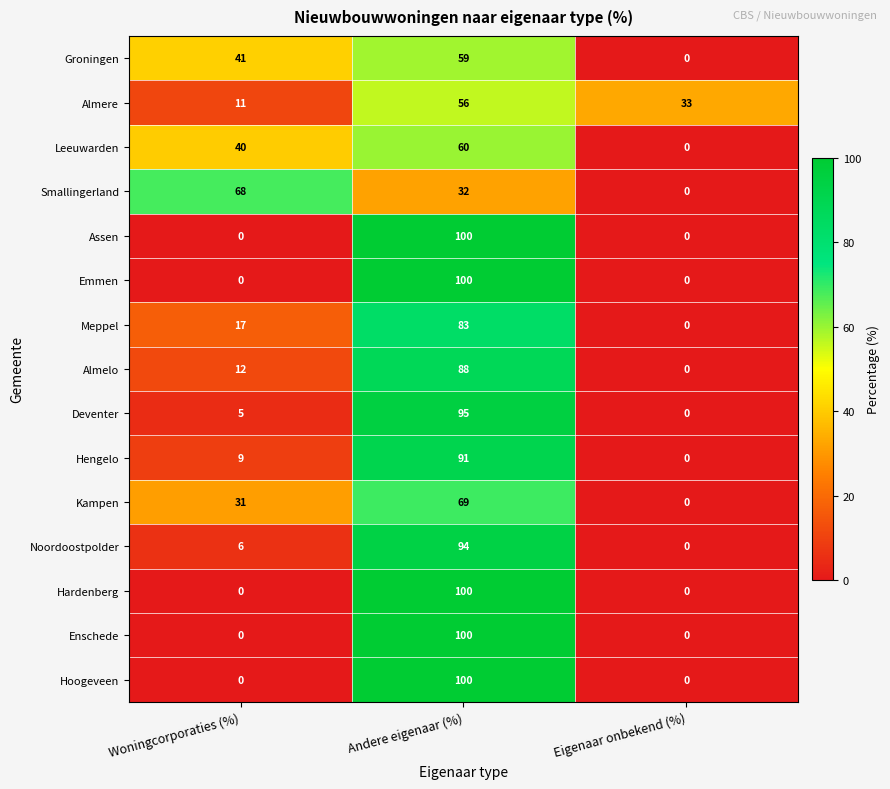

What is the average value of the Deventer series?

33